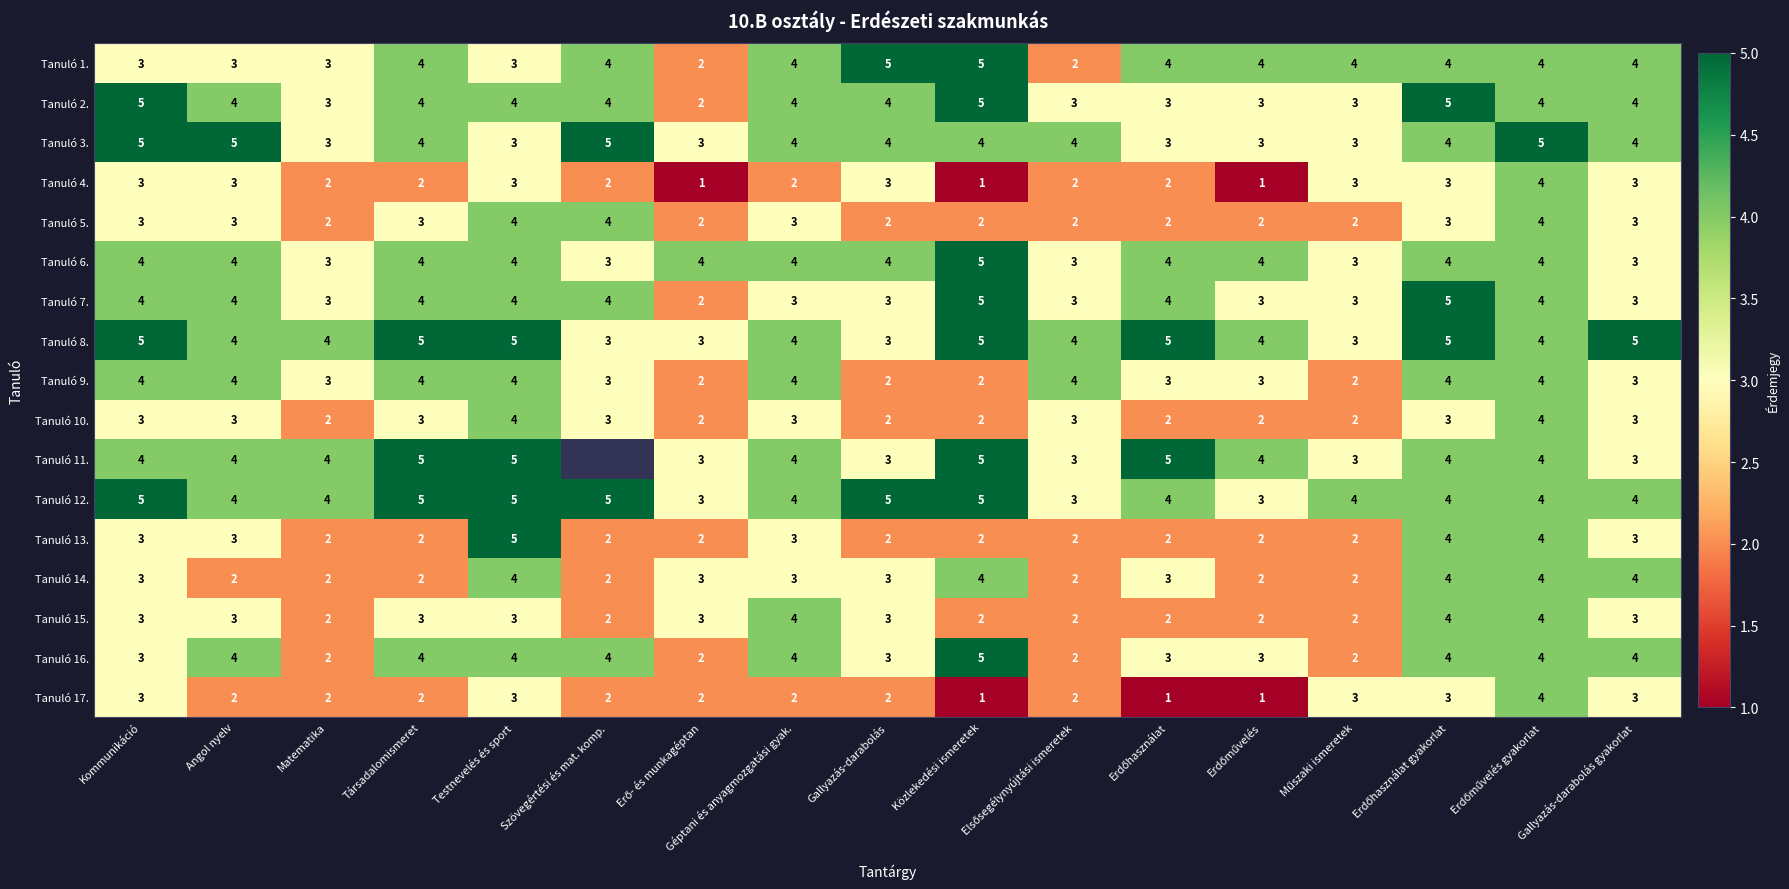

What is the sum of all Tanuló 14. values?

49